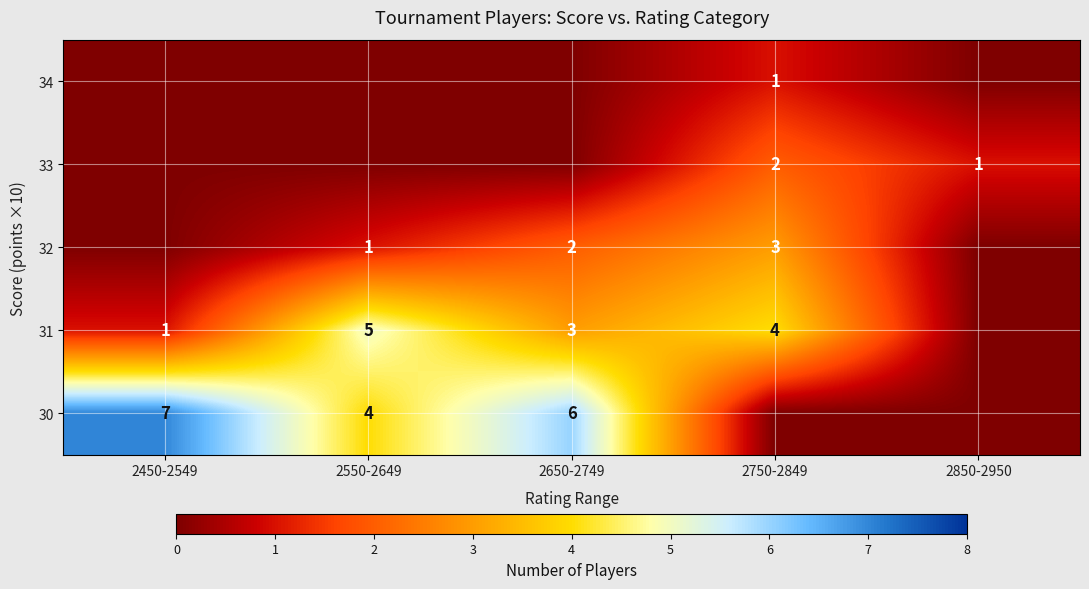

Which has a higher value, 2650-2749 or 2850-2950?

2650-2749